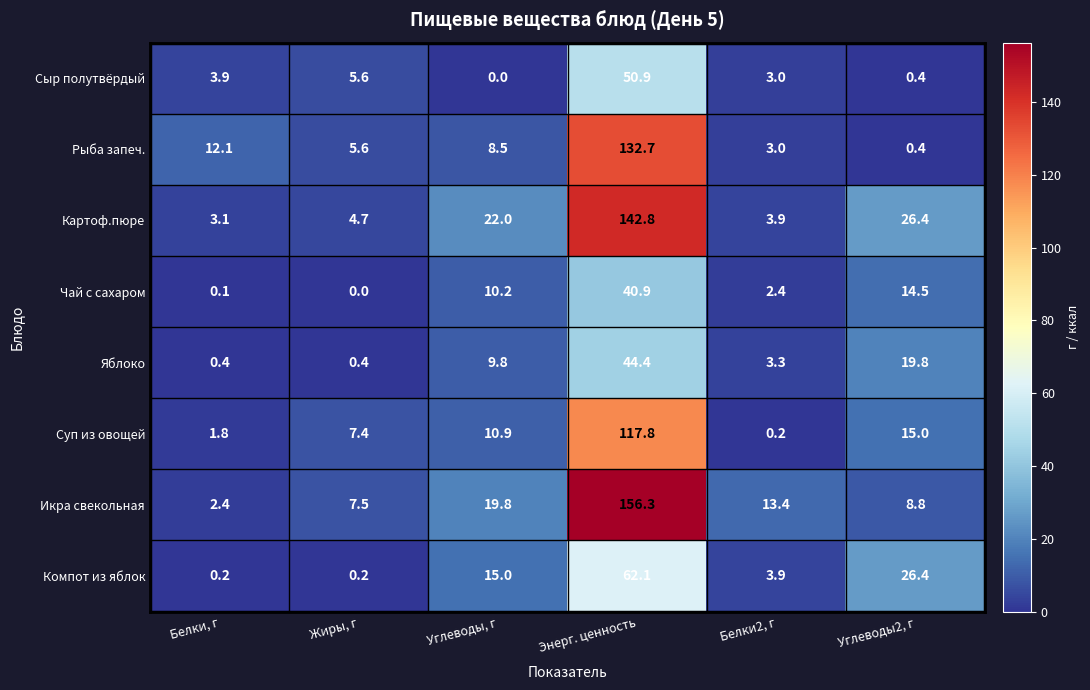

Which series has the widest spread of values?

Икра свекольная